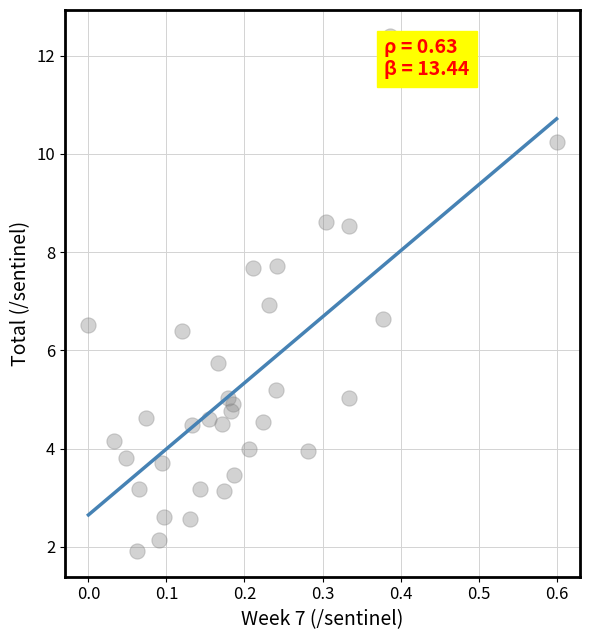

What is the range of X values (max minus min)?

0.6